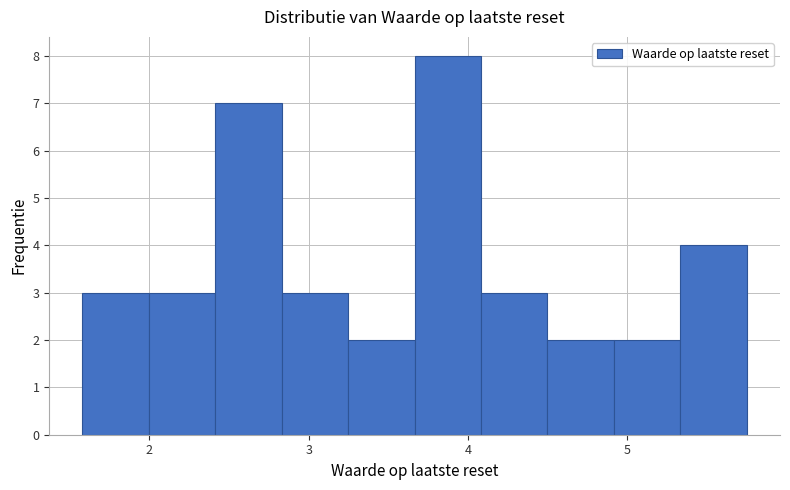

Reading left to right, list every bar in this chart as the range it spans on the x-axis followed by its height. Neither the bar edges nor the heights are printed on the chart, so give them approximately, as read against the axes.

1.6 to 2.0: 3
2.0 to 2.4: 3
2.4 to 2.8: 7
2.8 to 3.2: 3
3.2 to 3.7: 2
3.7 to 4.1: 8
4.1 to 4.5: 3
4.5 to 4.9: 2
4.9 to 5.3: 2
5.3 to 5.8: 4